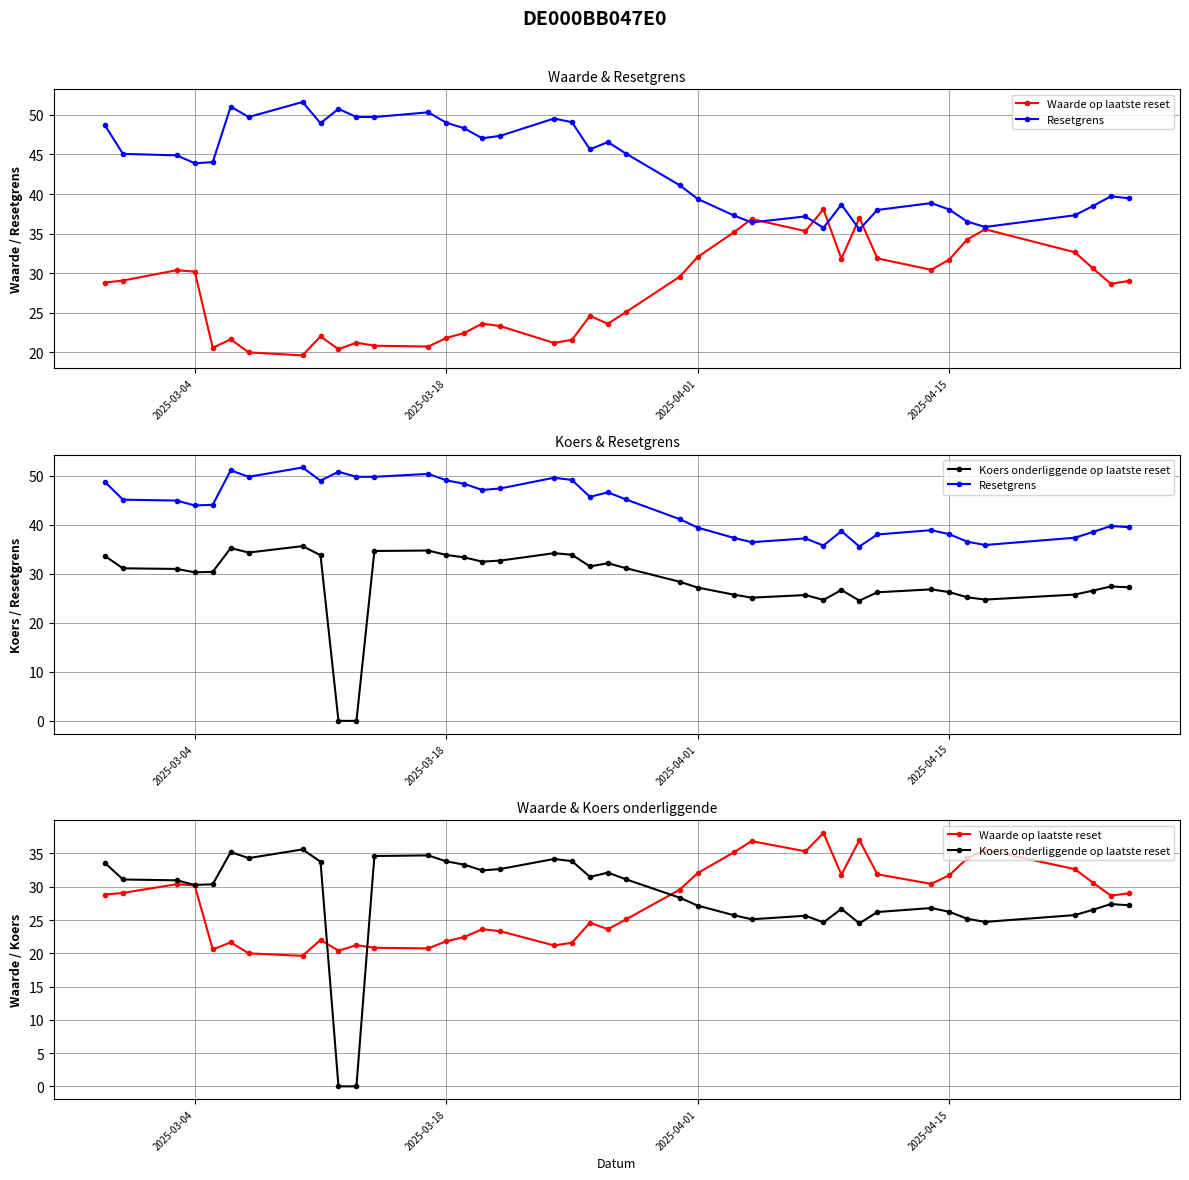

True or false: Koers onderliggende op laatste reset has more than 0 interior local peaks.

True